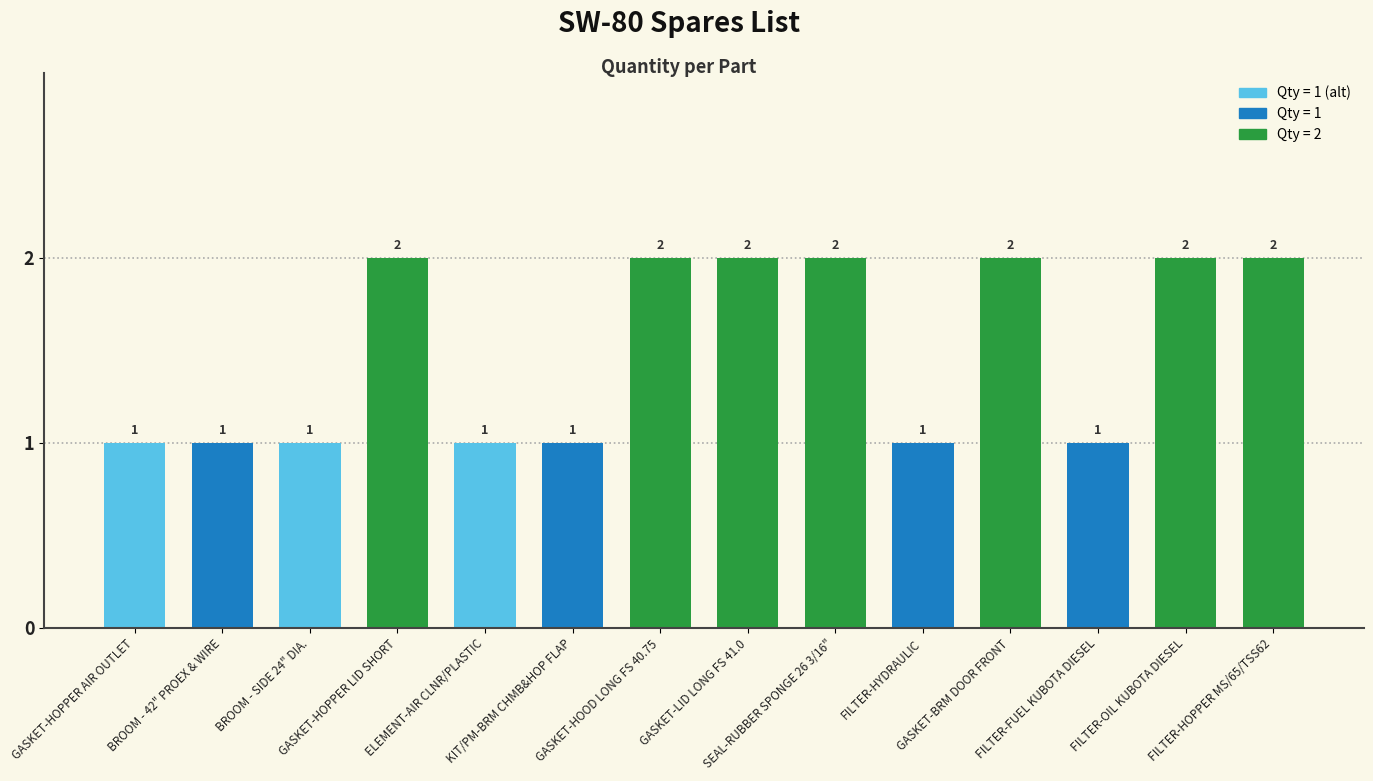

What is the difference between the maximum and minimum values?

1